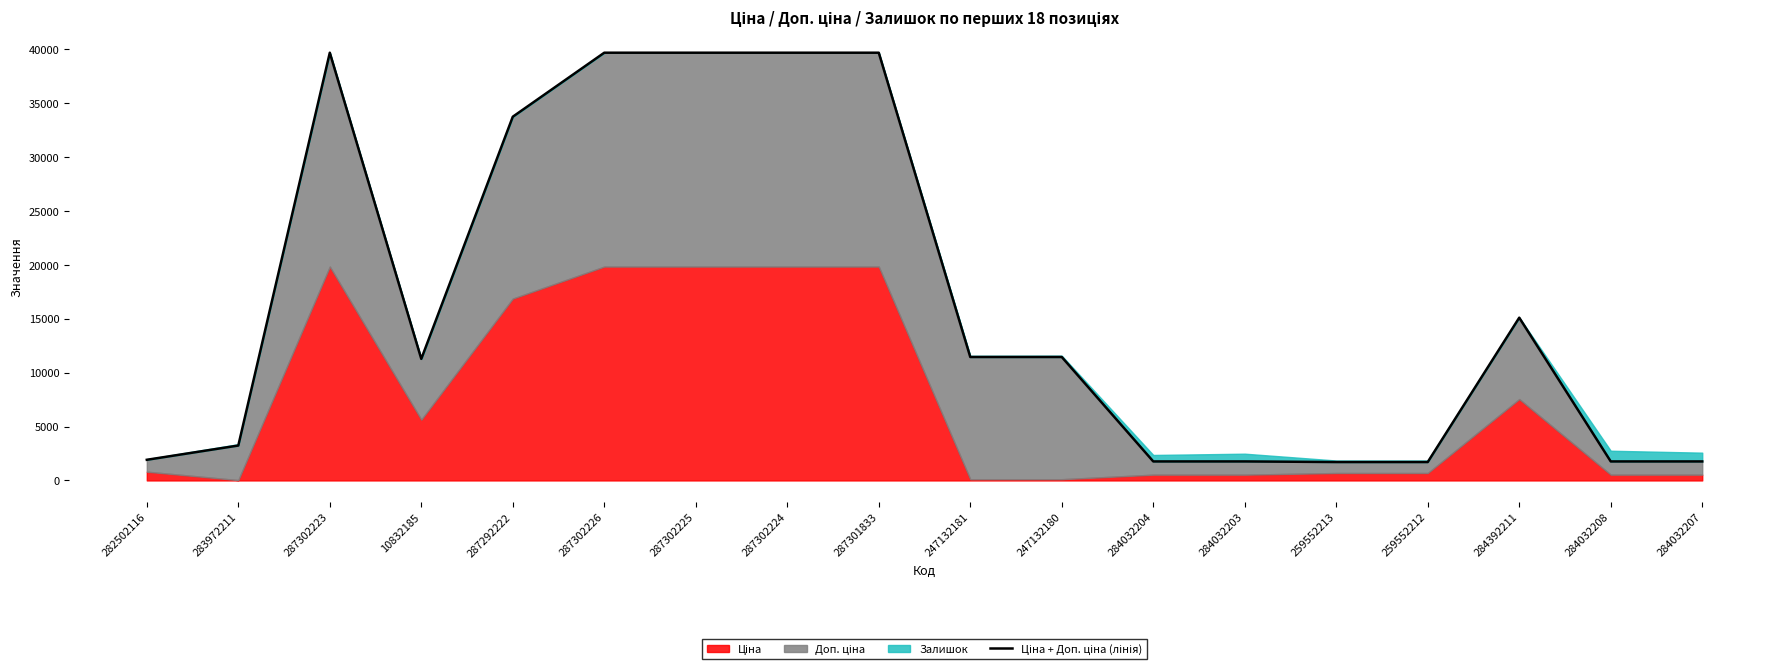

Which label corresponds to the largest value in the chart?

287302223